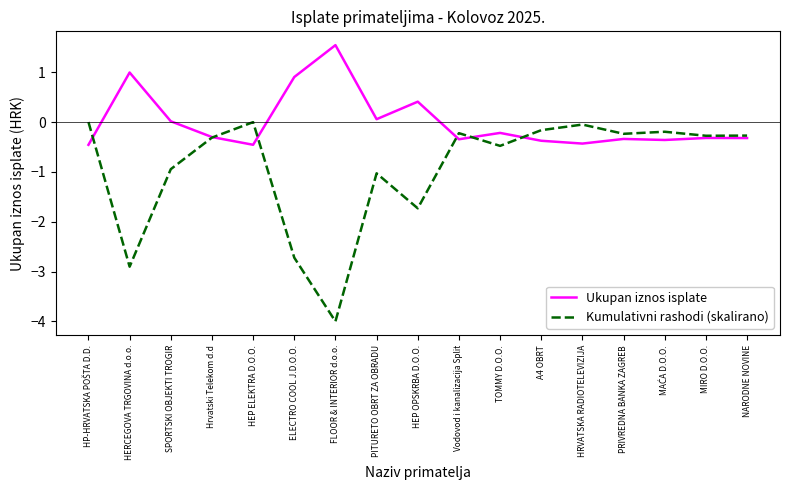

What is the sum of all Kumulativni rashodi (skalirano) values?

-15.5